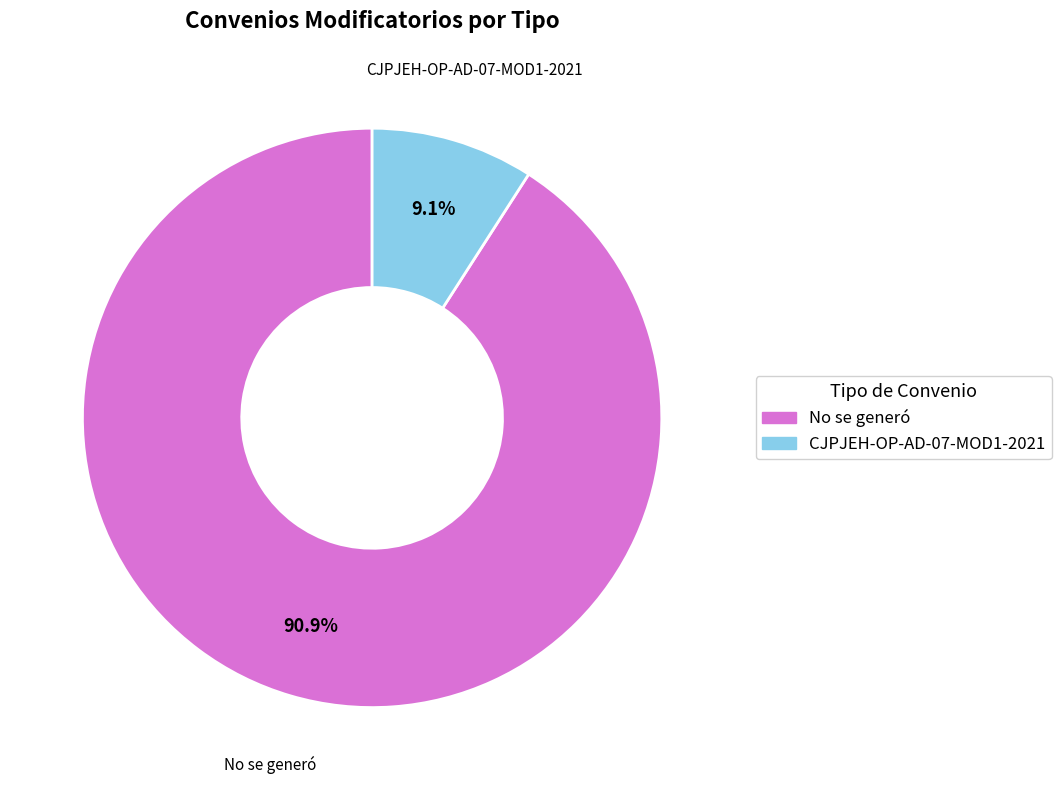

The No se generó slice represents 91% of the pie. True or false?

True